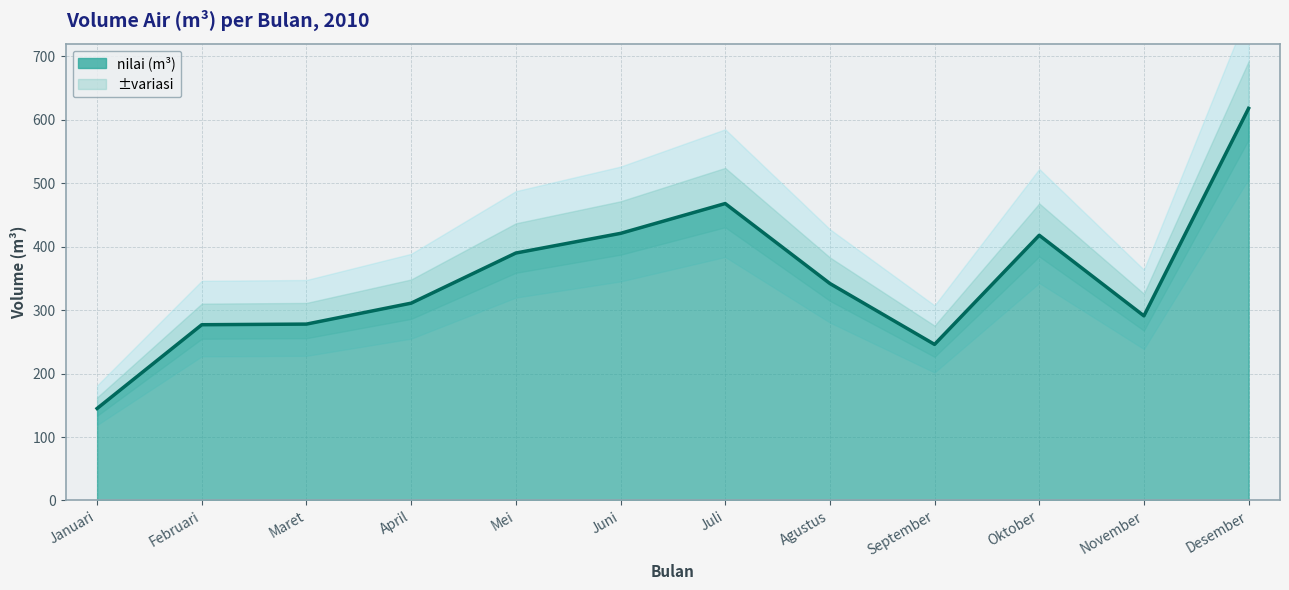

What is the maximum value shown in the chart?

618